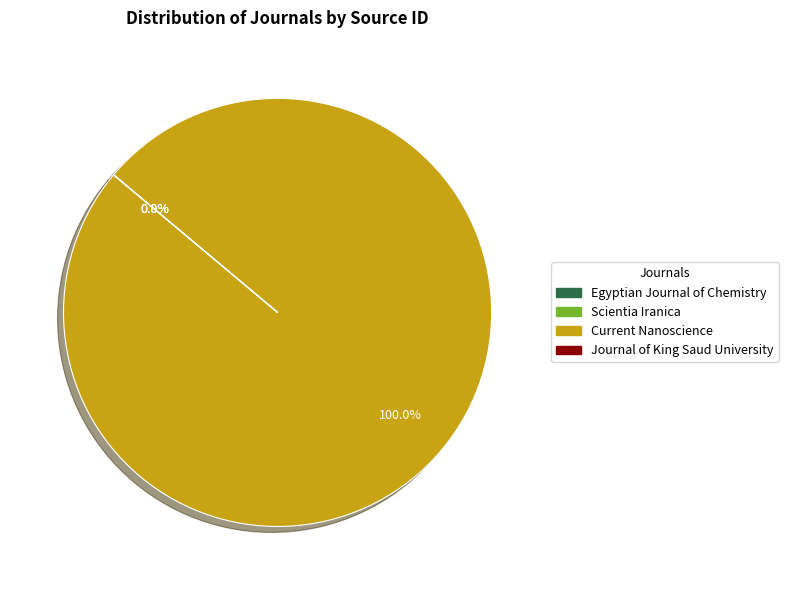

How many slices are in this pie chart?

4